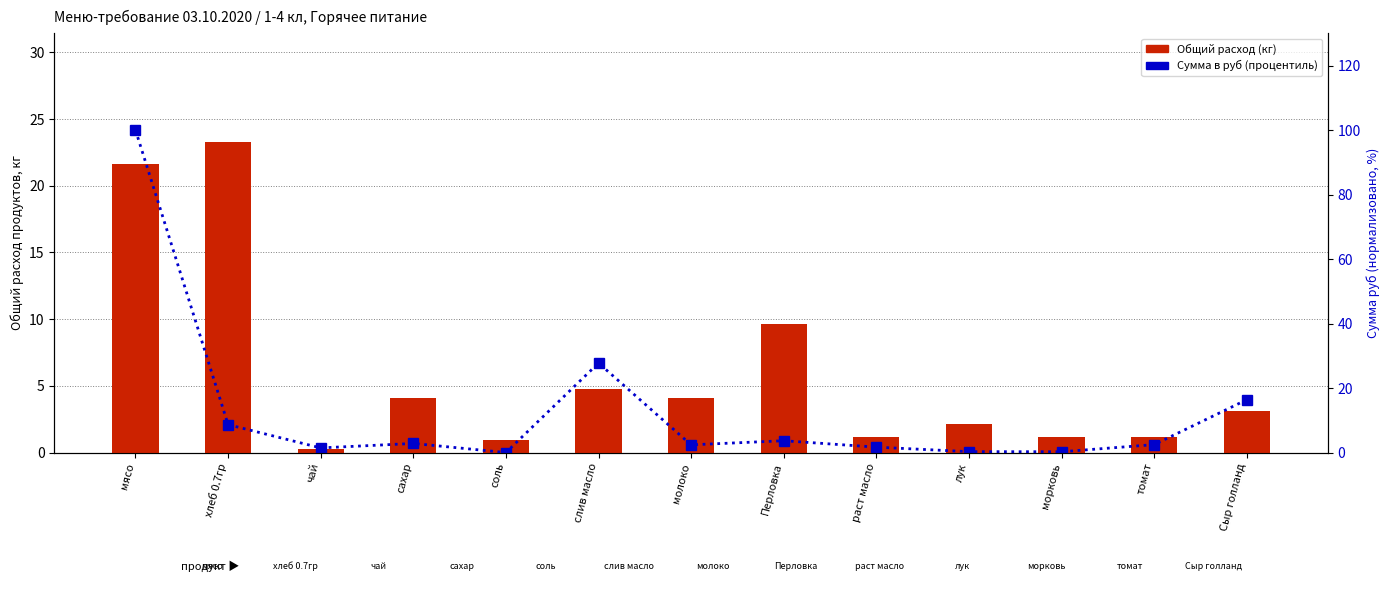

What are all the series names shown in the legend?

Общий расход (кг), Сумма руб (процентиль)